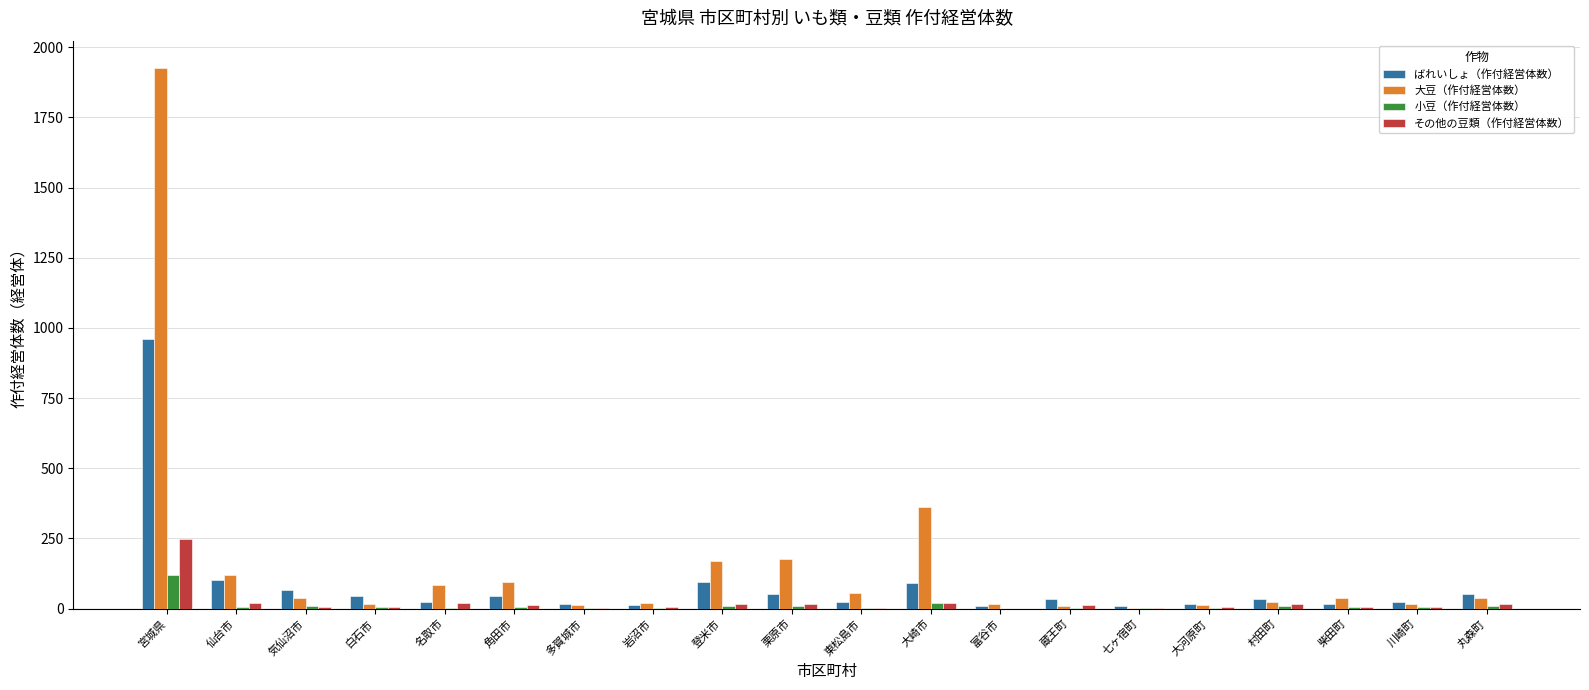

Are the bars grouped side by side (vs. stacked)?

Yes